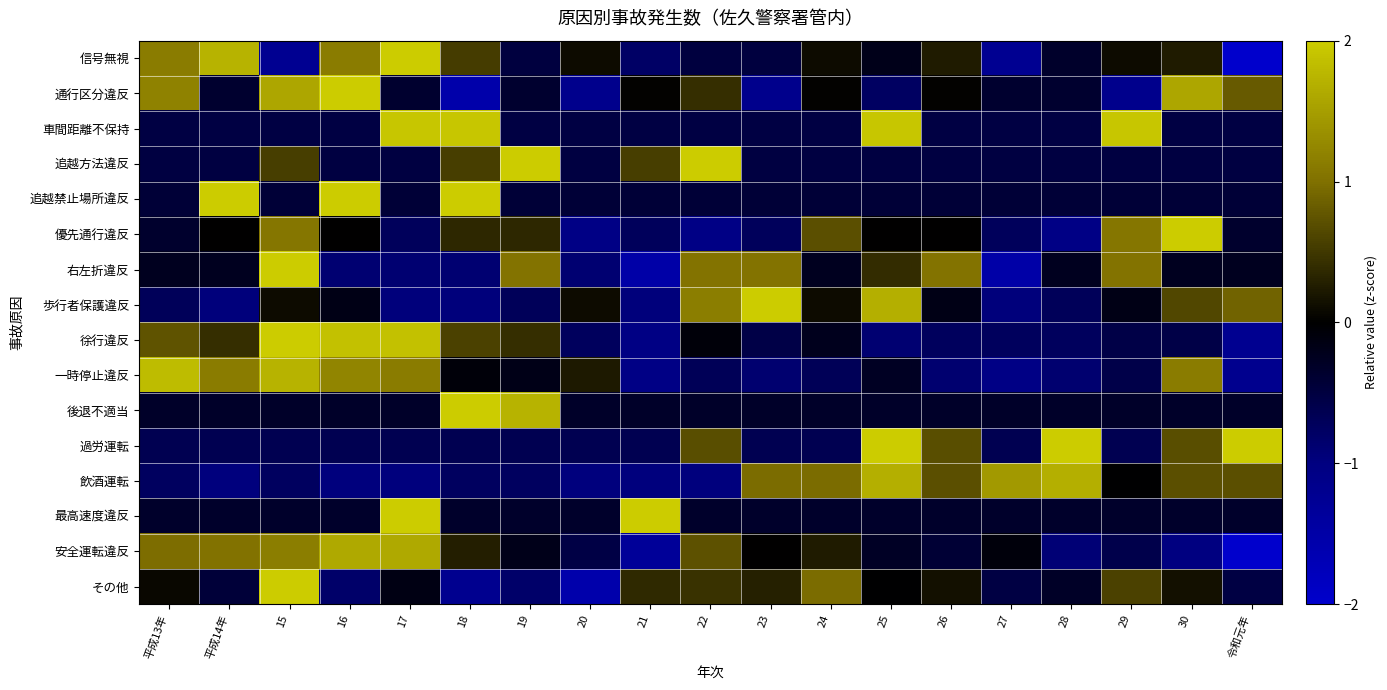

Reading left to right, what are all the values shown in this chart?

信号無視: 平成13年=1.1	平成14年=1.7	15=-1.2	16=1.1	17=2.0	18=0.5	19=-0.5	20=0.1	21=-0.8	22=-0.5	23=-0.5	24=0.1	25=-0.2	26=0.2	27=-1.2	28=-0.3	29=0.1	30=0.2	令和元年=-2.0
通行区分違反: 平成13年=1.2	平成14年=-0.4	15=1.6	16=2.0	17=-0.4	18=-1.6	19=-0.4	20=-1.2	21=0.0	22=0.4	23=-1.2	24=0.0	25=-0.8	26=0.0	27=-0.4	28=-0.4	29=-1.2	30=1.6	令和元年=0.8
車間距離不保持: 平成13年=-0.5	平成14年=-0.5	15=-0.5	16=-0.5	17=1.9	18=1.9	19=-0.5	20=-0.5	21=-0.5	22=-0.5	23=-0.5	24=-0.5	25=1.9	26=-0.5	27=-0.5	28=-0.5	29=1.9	30=-0.5	令和元年=-0.5
追越方法違反: 平成13年=-0.5	平成14年=-0.5	15=0.6	16=-0.5	17=-0.5	18=0.6	19=2.0	20=-0.5	21=0.6	22=2.0	23=-0.5	24=-0.5	25=-0.5	26=-0.5	27=-0.5	28=-0.5	29=-0.5	30=-0.5	令和元年=-0.5
追越禁止場所違反: 平成13年=-0.4	平成14年=2.0	15=-0.4	16=2.0	17=-0.4	18=2.0	19=-0.4	20=-0.4	21=-0.4	22=-0.4	23=-0.4	24=-0.4	25=-0.4	26=-0.4	27=-0.4	28=-0.4	29=-0.4	30=-0.4	令和元年=-0.4
優先通行違反: 平成13年=-0.4	平成14年=0.0	15=1.1	16=0.0	17=-0.7	18=0.4	19=0.4	20=-1.1	21=-0.7	22=-1.1	23=-0.7	24=0.7	25=0.0	26=0.0	27=-0.7	28=-1.1	29=1.1	30=2.0	令和元年=-0.4
右左折違反: 平成13年=-0.2	平成14年=-0.2	15=2.0	16=-0.9	17=-0.9	18=-0.9	19=1.0	20=-0.9	21=-1.5	22=1.0	23=1.0	24=-0.2	25=0.4	26=1.0	27=-1.5	28=-0.2	29=1.0	30=-0.2	令和元年=-0.2
歩行者保護違反: 平成13年=-0.7	平成14年=-1.0	15=0.1	16=-0.2	17=-1.0	18=-1.0	19=-0.7	20=0.1	21=-1.0	22=1.2	23=2.0	24=0.1	25=1.7	26=-0.2	27=-1.0	28=-0.7	29=-0.2	30=0.6	令和元年=0.9
徐行違反: 平成13年=0.7	平成14年=0.4	15=2.0	16=1.9	17=1.9	18=0.6	19=0.4	20=-0.7	21=-1.0	22=-0.1	23=-0.6	24=-0.2	25=-0.9	26=-0.7	27=-0.7	28=-0.7	29=-0.6	30=-0.6	令和元年=-1.2
一時停止違反: 平成13年=1.8	平成14年=1.1	15=1.7	16=1.2	17=1.1	18=-0.1	19=-0.2	20=0.2	21=-1.1	22=-0.7	23=-0.9	24=-0.7	25=-0.3	26=-0.9	27=-1.1	28=-0.9	29=-0.6	30=1.1	令和元年=-1.2
後退不適当: 平成13年=-0.3	平成14年=-0.3	15=-0.3	16=-0.3	17=-0.3	18=2.0	19=1.7	20=-0.3	21=-0.3	22=-0.3	23=-0.3	24=-0.3	25=-0.3	26=-0.3	27=-0.3	28=-0.3	29=-0.3	30=-0.3	令和元年=-0.3
過労運転: 平成13年=-0.6	平成14年=-0.6	15=-0.6	16=-0.6	17=-0.6	18=-0.6	19=-0.6	20=-0.6	21=-0.6	22=0.7	23=-0.6	24=-0.6	25=2.0	26=0.7	27=-0.6	28=2.0	29=-0.6	30=0.7	令和元年=2.0
飲酒運転: 平成13年=-0.7	平成14年=-1.0	15=-0.7	16=-1.0	17=-1.0	18=-0.7	19=-0.7	20=-1.0	21=-1.0	22=-1.0	23=1.0	24=1.0	25=1.7	26=0.7	27=1.4	28=1.7	29=-0.0	30=0.7	令和元年=0.7
最高速度違反: 平成13年=-0.3	平成14年=-0.3	15=-0.3	16=-0.3	17=2.0	18=-0.3	19=-0.3	20=-0.3	21=2.0	22=-0.3	23=-0.3	24=-0.3	25=-0.3	26=-0.3	27=-0.3	28=-0.3	29=-0.3	30=-0.3	令和元年=-0.3
安全運転違反: 平成13年=1.0	平成14年=1.0	15=1.2	16=1.6	17=1.6	18=0.3	19=-0.2	20=-0.5	21=-1.3	22=0.7	23=0.0	24=0.2	25=-0.3	26=-0.4	27=-0.1	28=-0.9	29=-0.6	30=-1.0	令和元年=-2.0
その他: 平成13年=0.1	平成14年=-0.5	15=2.0	16=-0.8	17=-0.2	18=-1.2	19=-0.8	20=-1.6	21=0.4	22=0.4	23=0.3	24=1.0	25=-0.0	26=0.1	27=-0.5	28=-0.3	29=0.6	30=0.1	令和元年=-0.5